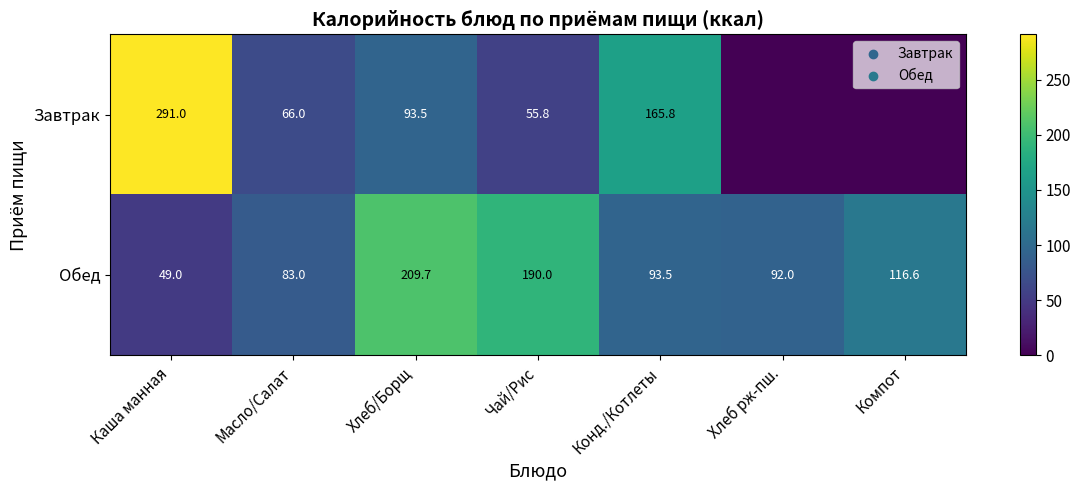

The Завтрак series shows 36.7 at Хлеб/Борщ. True or false?

False